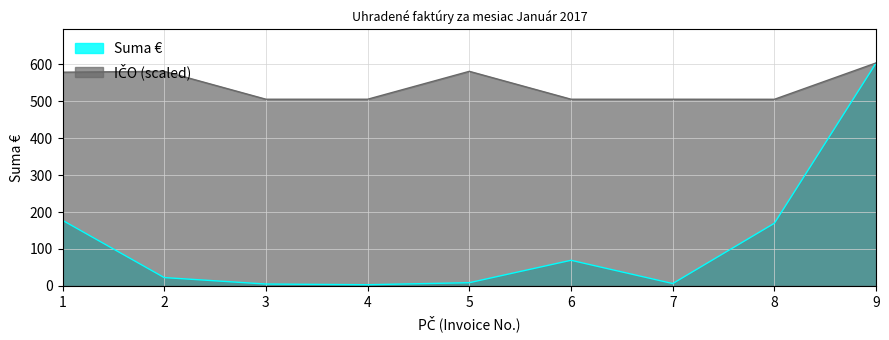

What is the highest value of the IČO series?

603.9